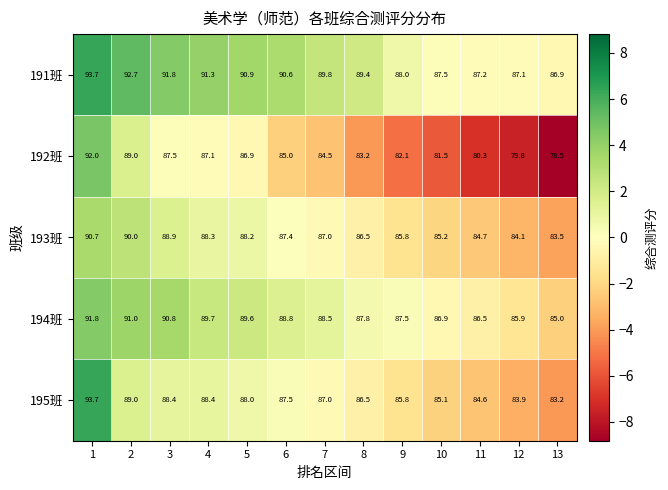

At which label does 192班 reach its minimum?

13